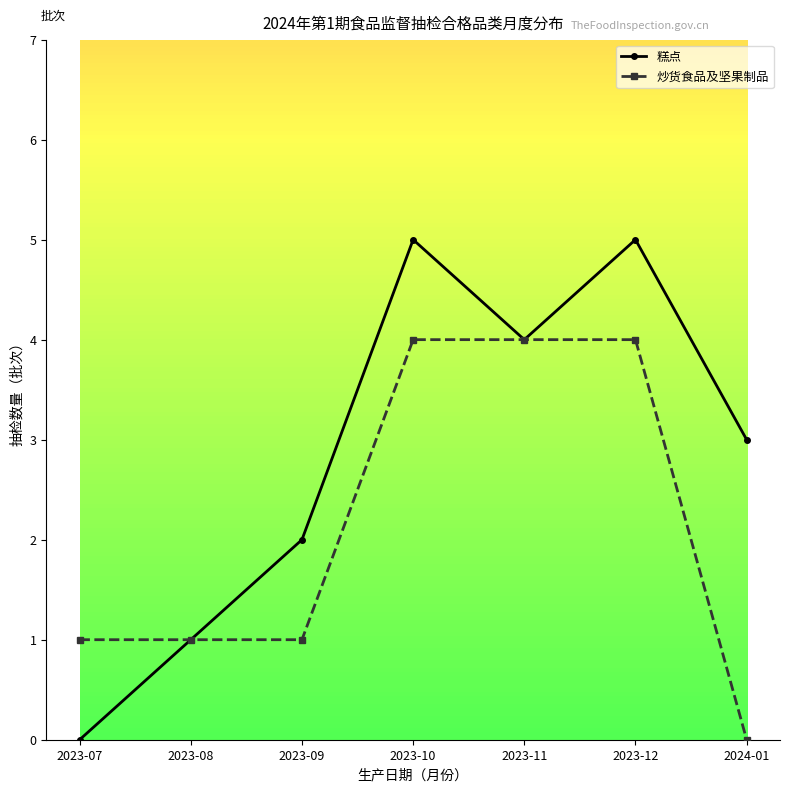

Read the 糕点 value at 2023-08.

1